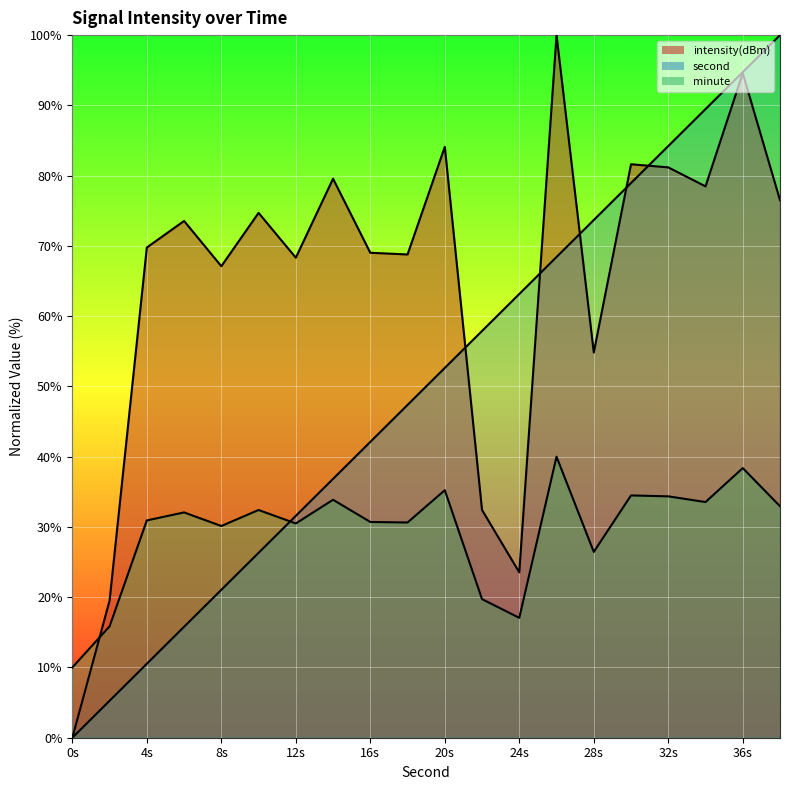

How many lines are shown in the chart?

3